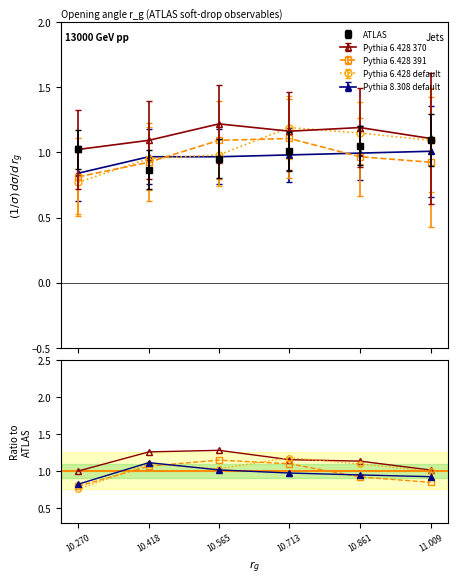

True or false: Pythia 6.428 370 has a value of 1.0 at 11.009.

True